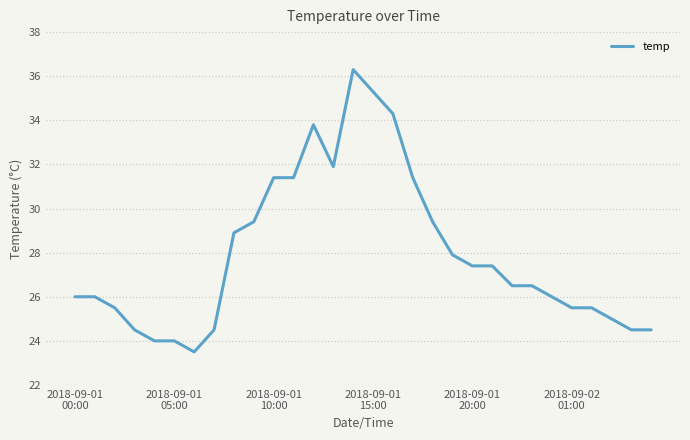

What is the difference between the maximum and minimum values?

12.8